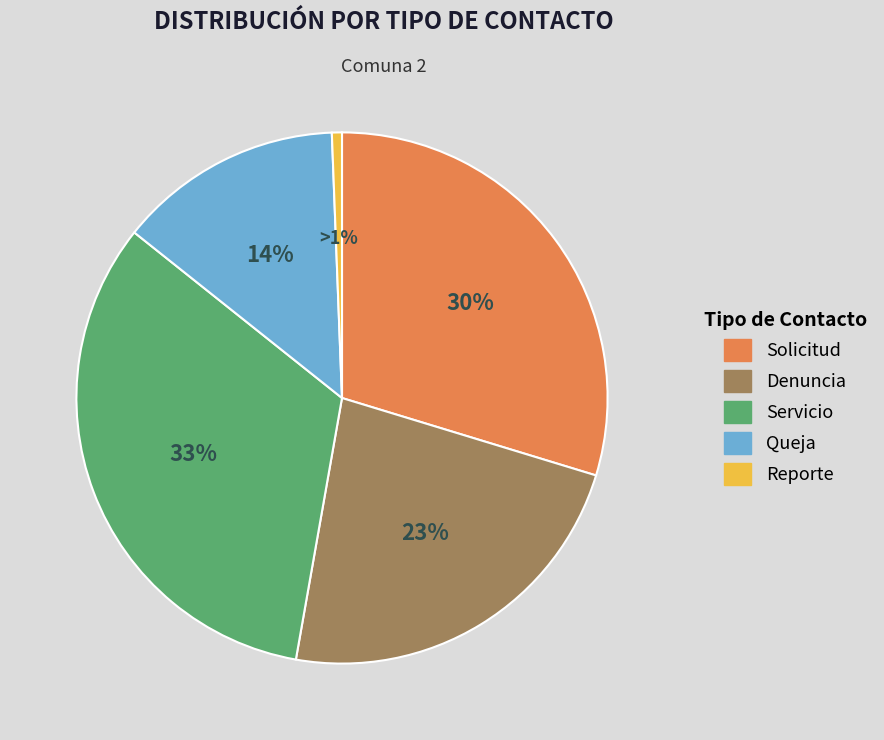

To the nearest percent, what is the average slice percentage?

20%